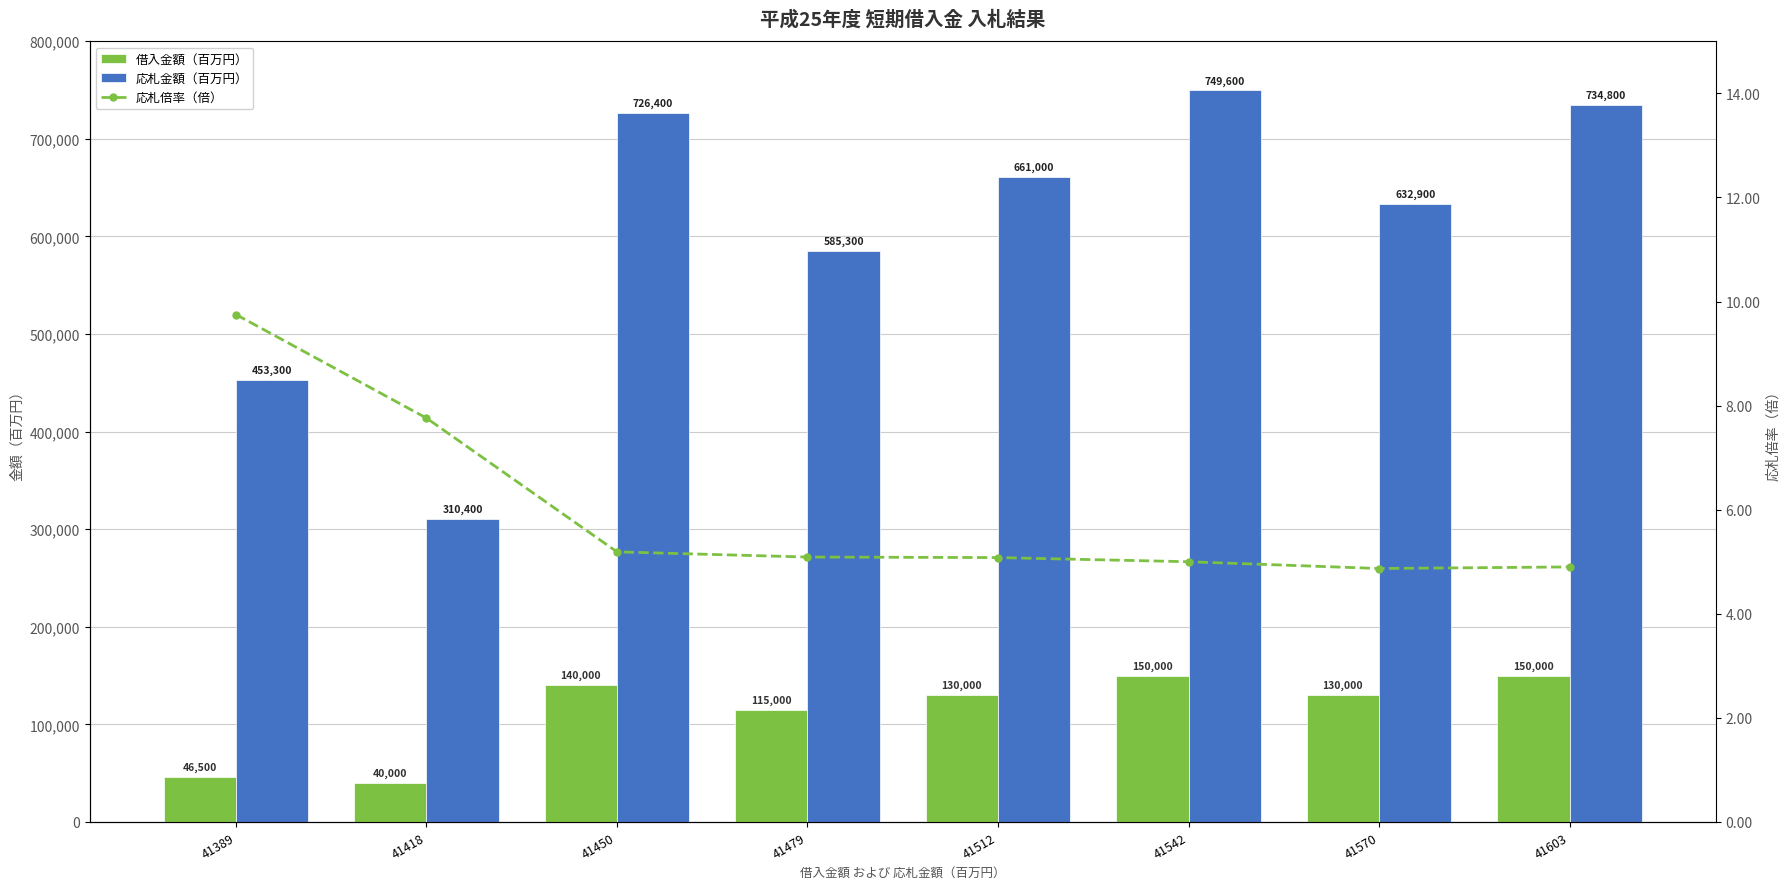

Which series has the largest range (max minus min)?

応札金額（百万円）